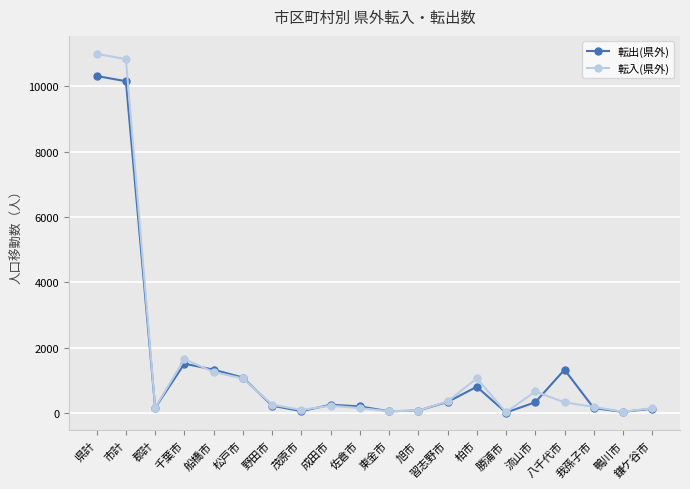

Rank the series by their maximum value, from lowest to highest.

転出(県外), 転入(県外)